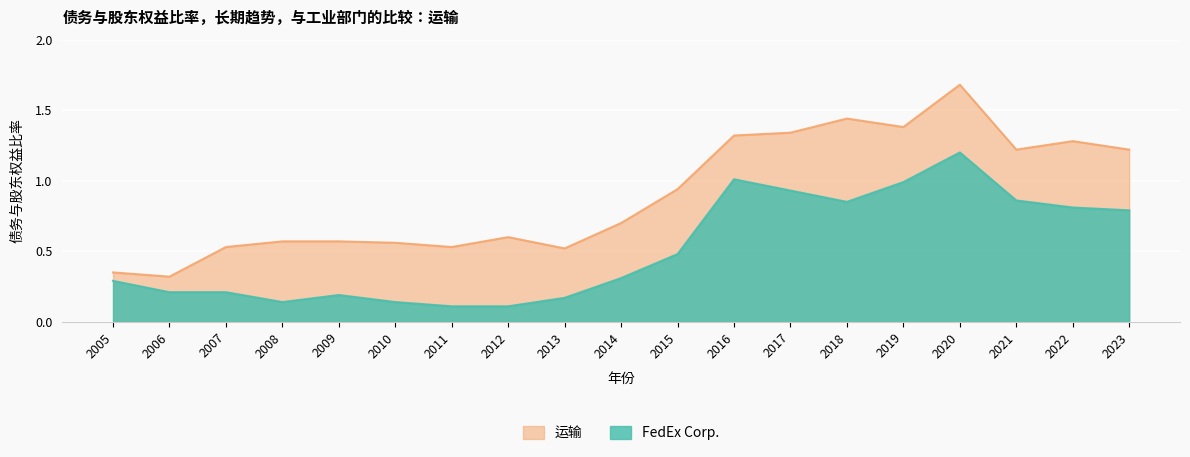

Reading left to right, transcribe all the data shown in this chart.

FedEx Corp.: 0.3	0.2	0.2	0.1	0.2	0.1	0.1	0.1	0.2	0.3	0.5	1.0	0.9	0.8	1.0	1.2	0.9	0.8	0.8
运输: 0.3	0.3	0.5	0.6	0.6	0.6	0.5	0.6	0.5	0.7	0.9	1.3	1.3	1.4	1.4	1.7	1.2	1.3	1.2